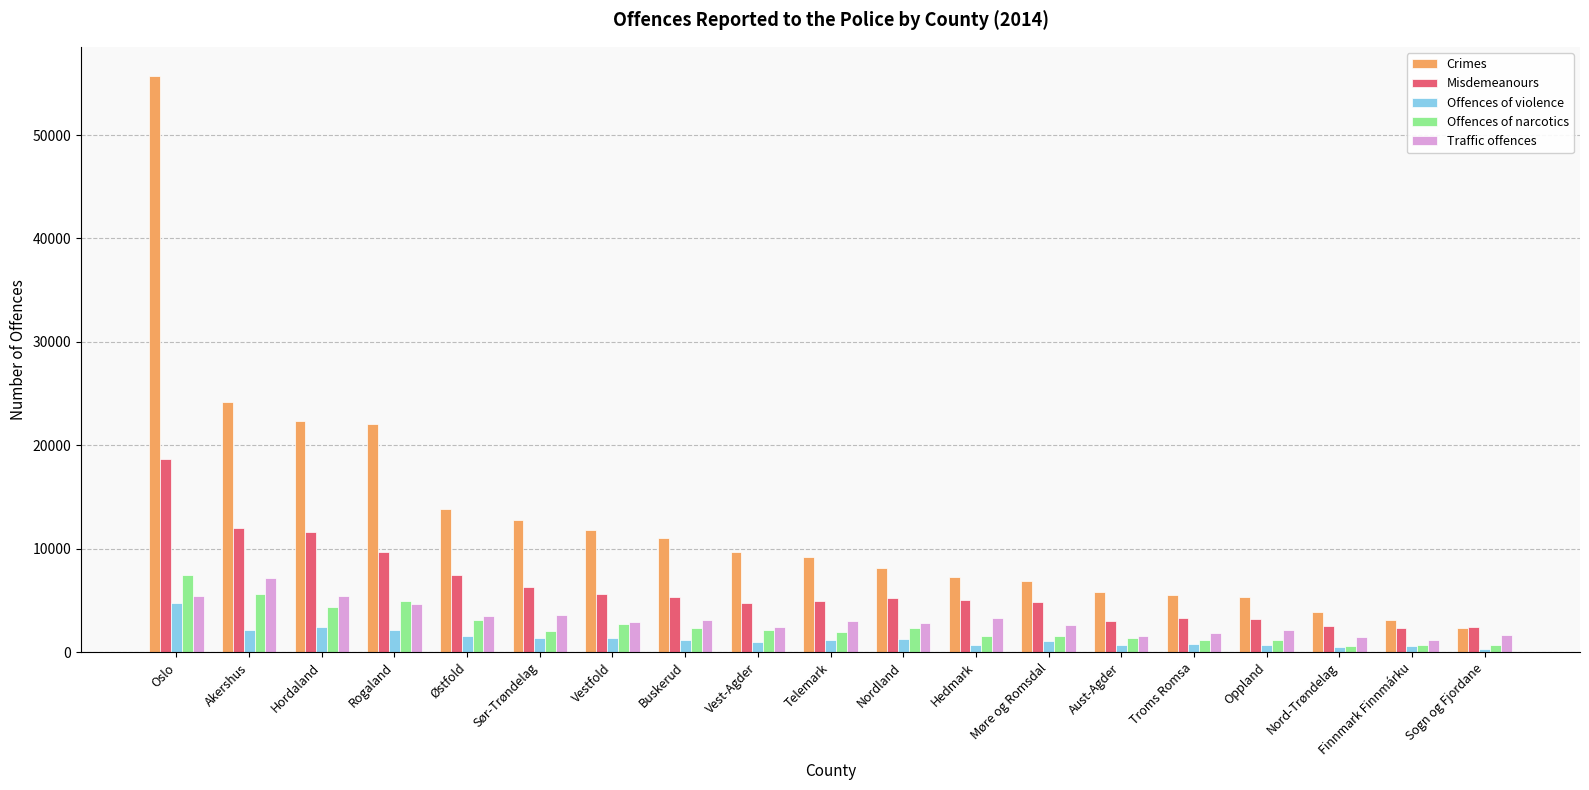

Is the value of Traffic offences at Buskerud greater than the value of Offences of narcotics at Sogn og Fjordane?

Yes